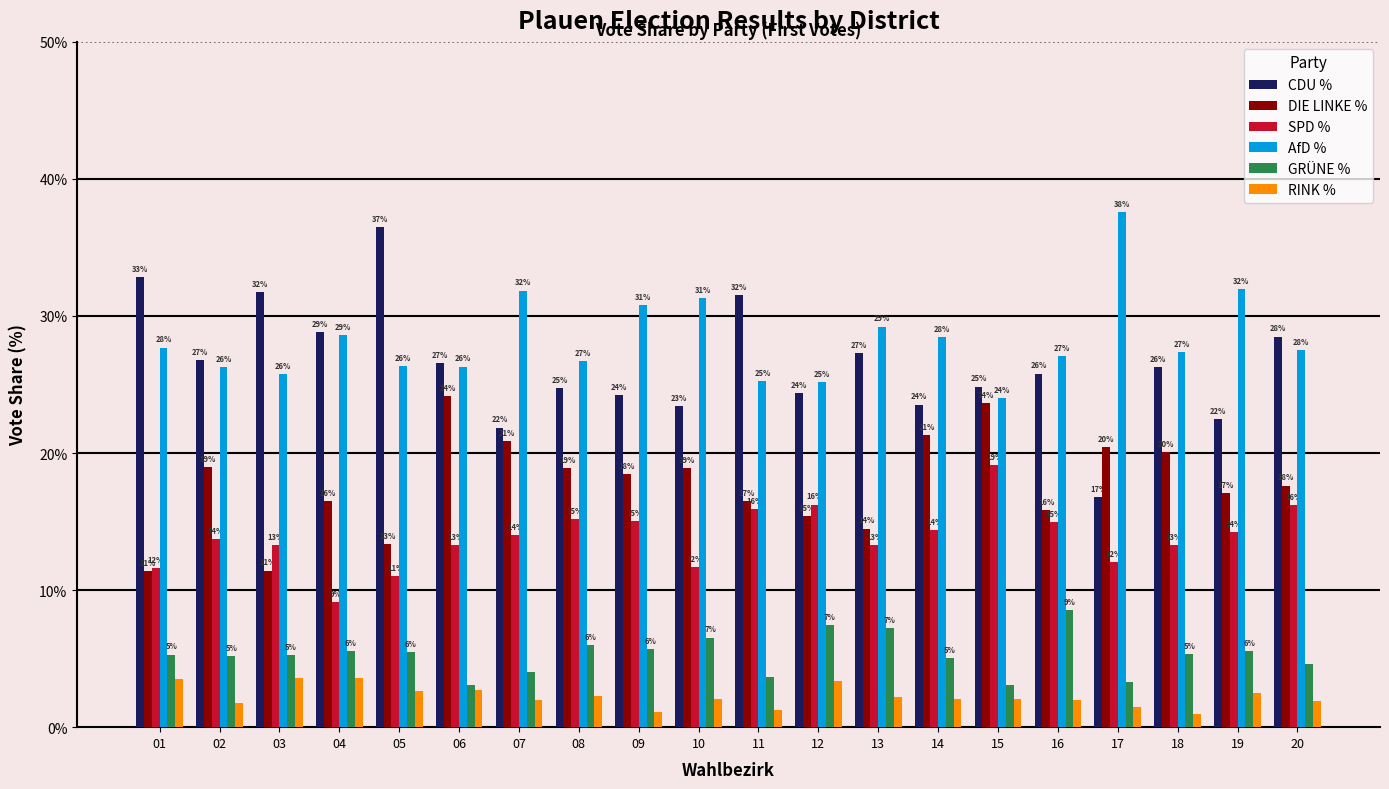

How many groups of bars are there?

20